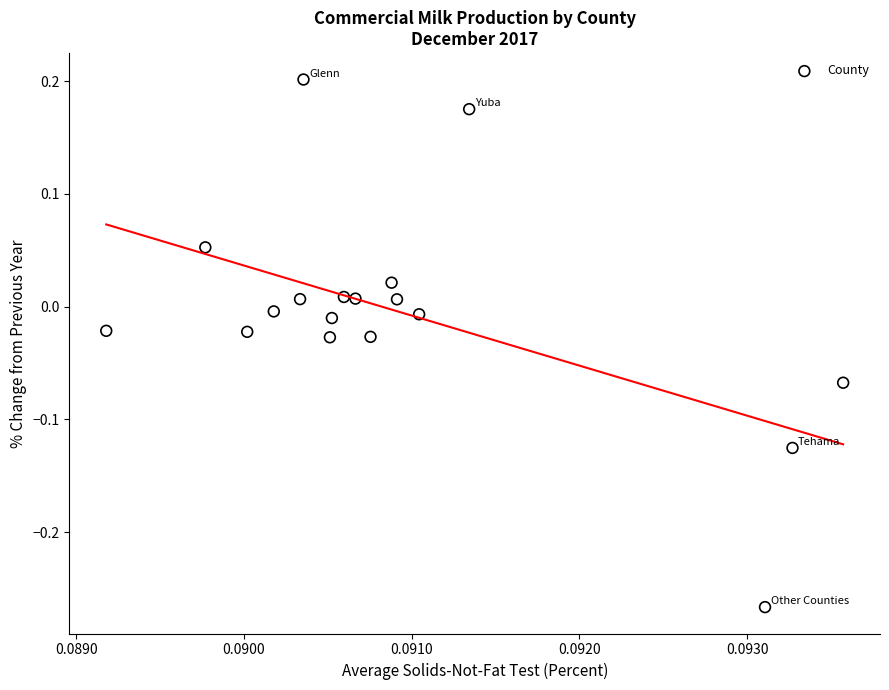

What is the range of Y values (max minus min)?

0.5